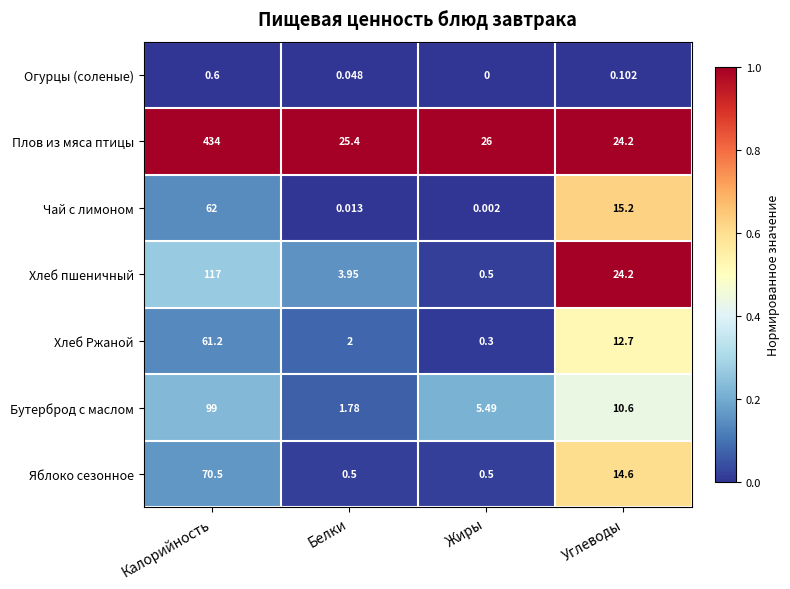

How many data points does each series have?

4